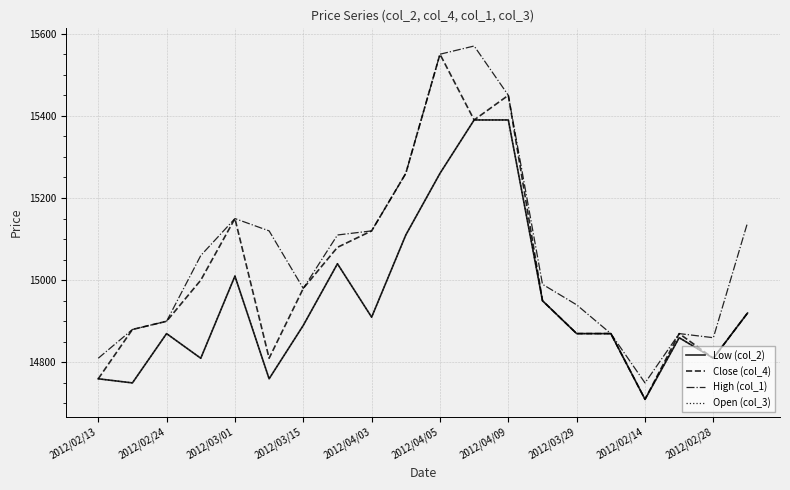

Does the chart have visible grid lines?

Yes